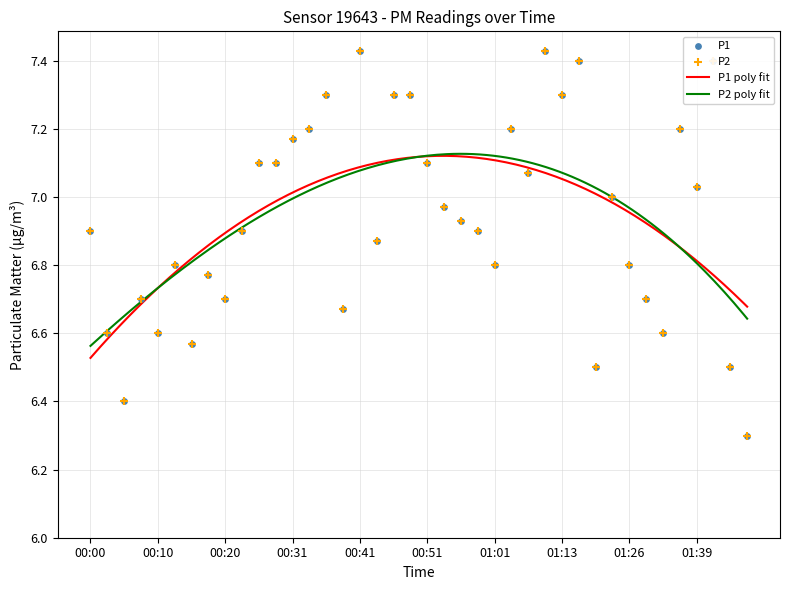

At which category is the sum across all series the highest?

00:41